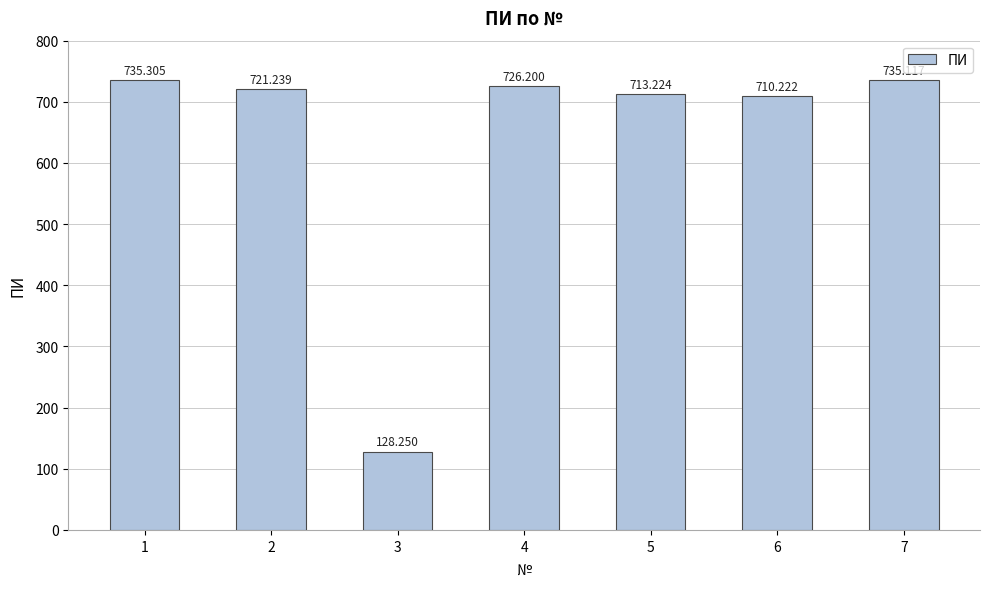

Which has a higher value, 2 or 3?

2